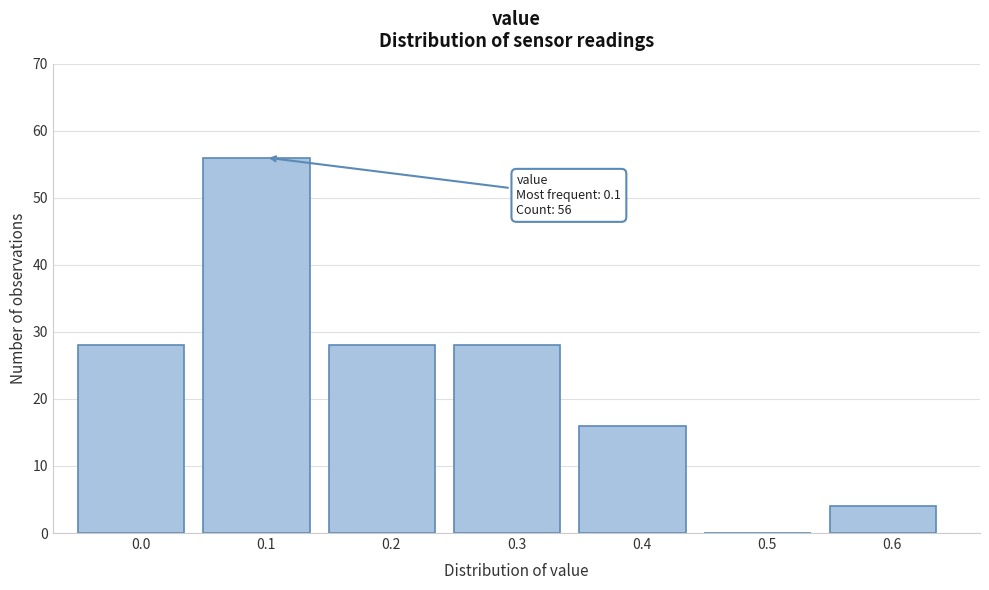

Reading right to left, what are all the values shown in this chart?

0.6=4	0.5=0	0.4=16	0.3=28	0.2=28	0.1=56	0.0=28